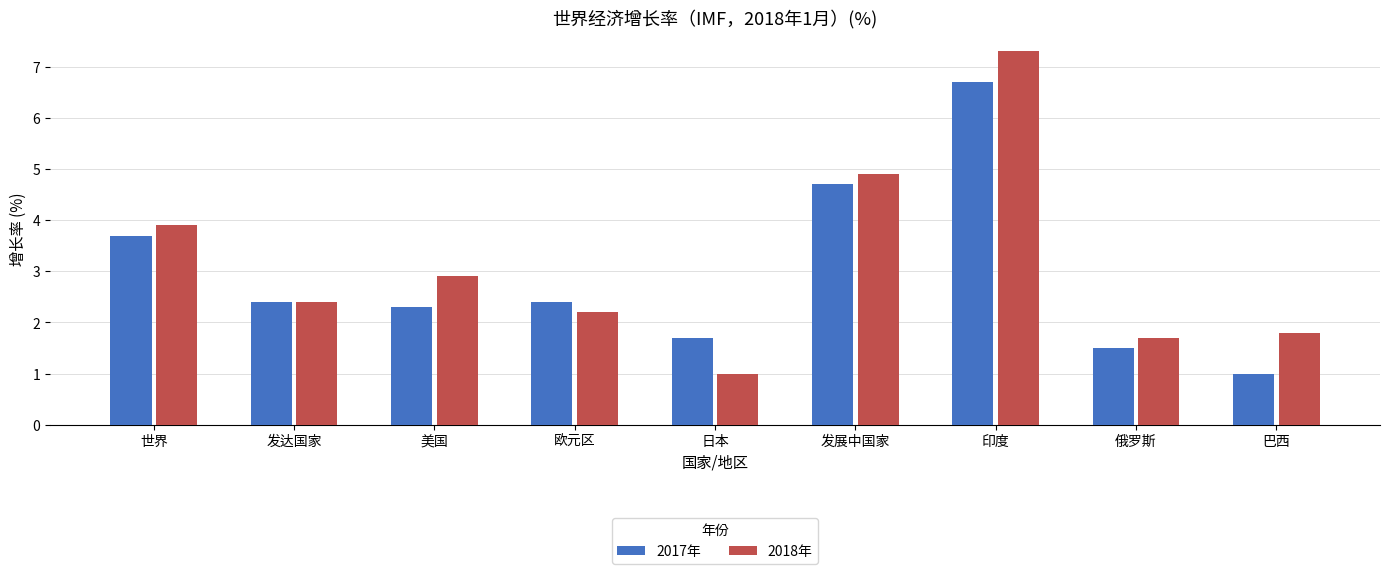

Is it true that 2018年 equals 1.8 at 巴西?

True